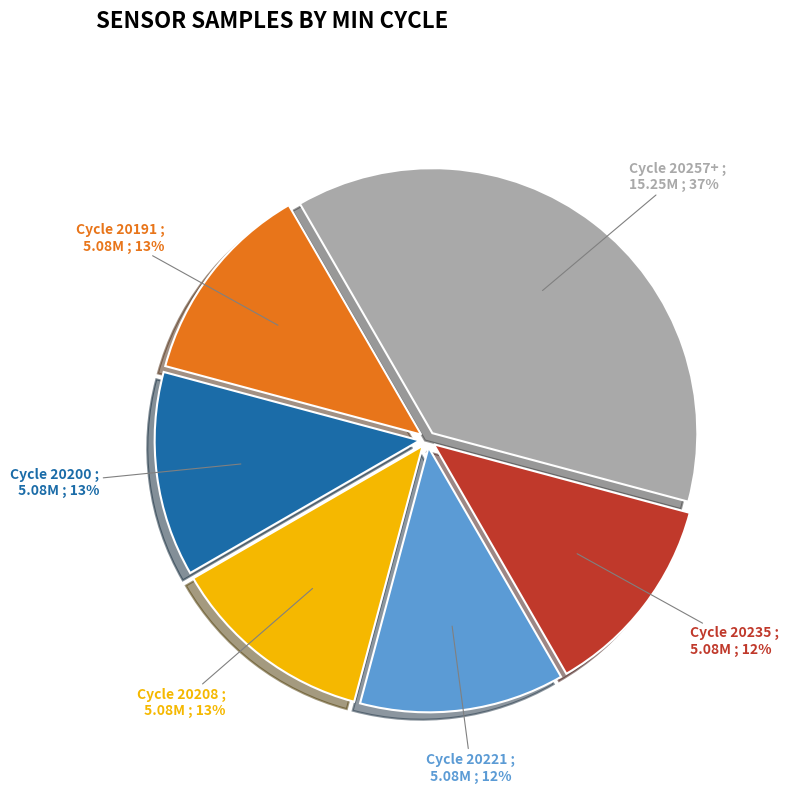

Is it true that Cycle 20221 is 2% of the pie?

False